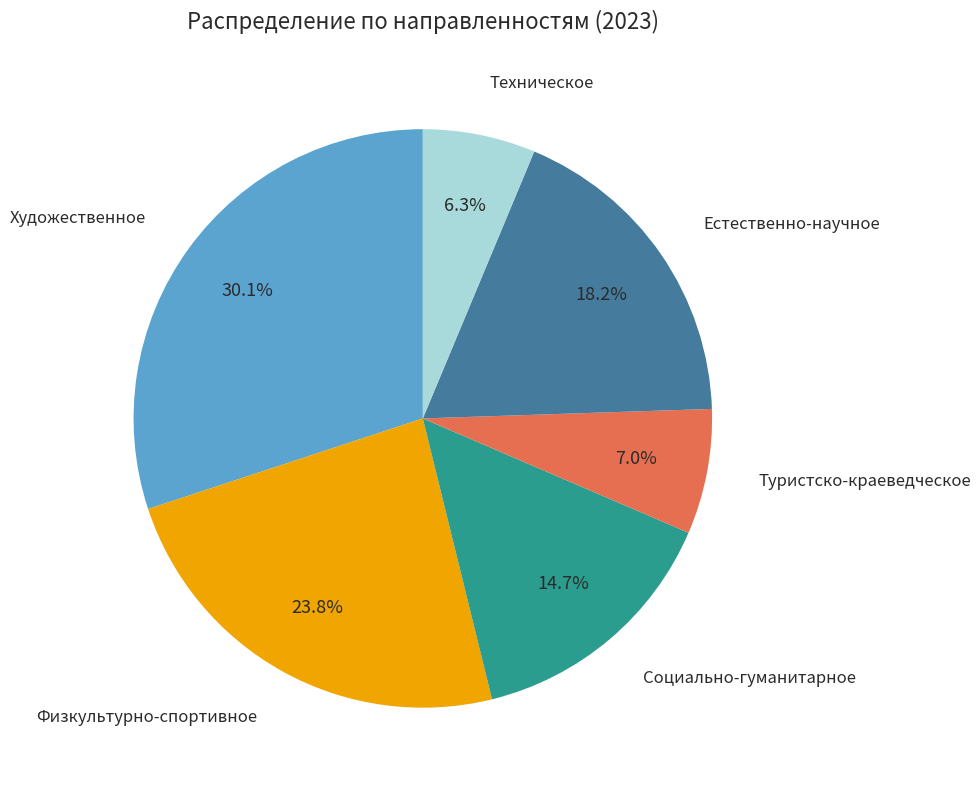

Is there a majority slice in this chart?

No